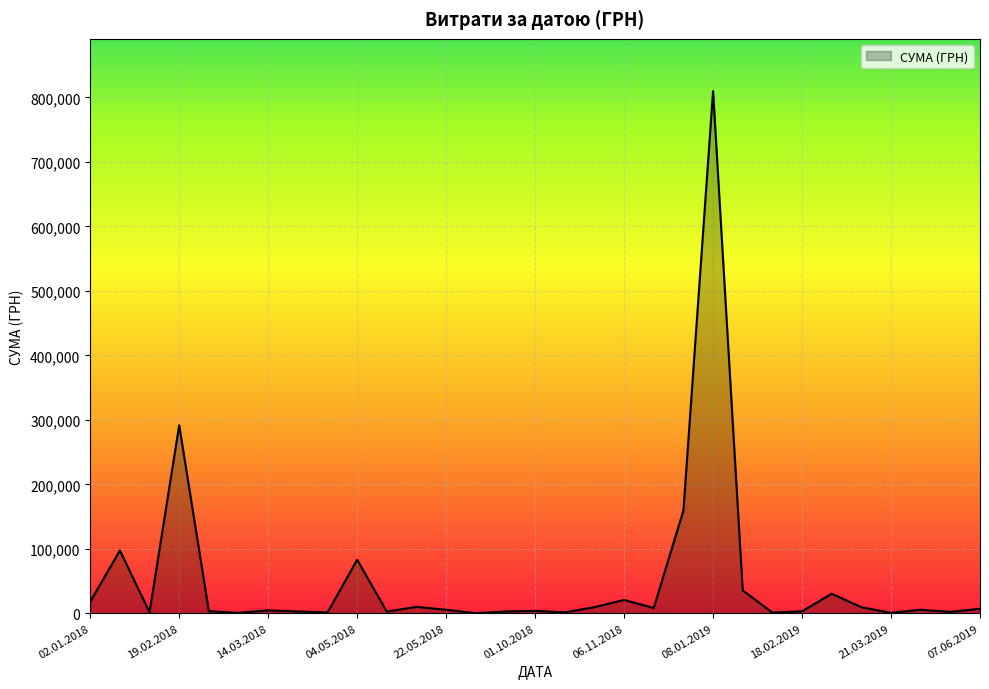

What is the maximum value shown in the chart?

809928.3